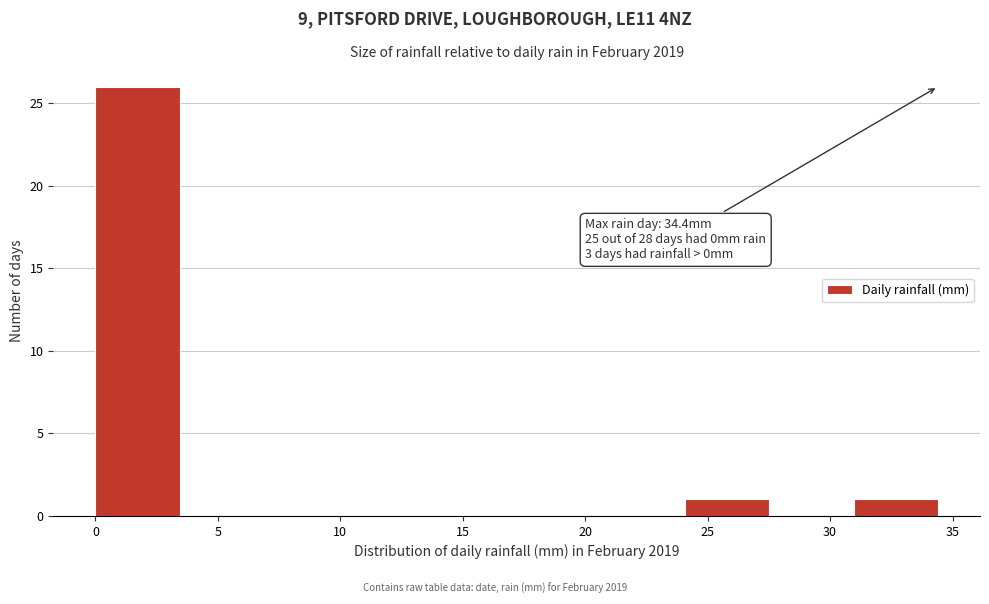

Which range on the x-axis has the tallest bar?

0.0 to 3.5